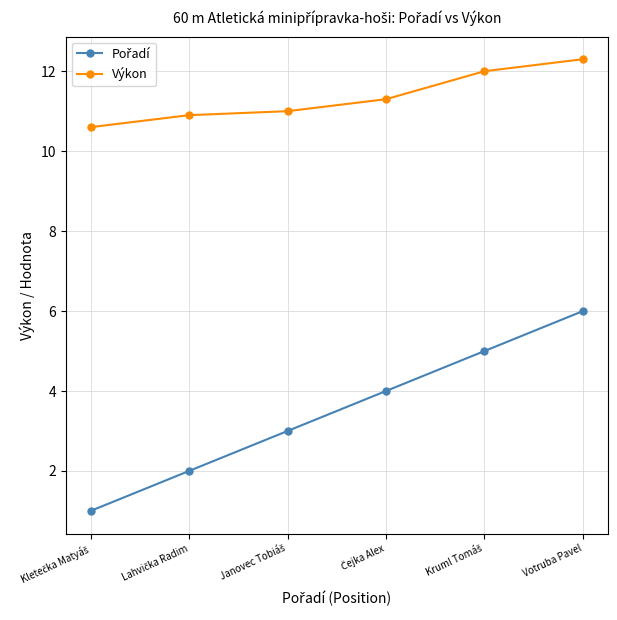

What position from the right is Votruba Pavel?

1